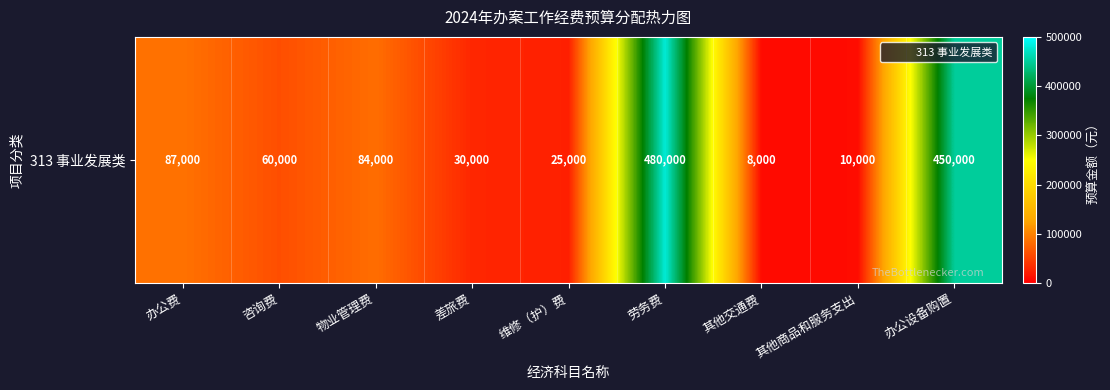

Rank the categories by value from lowest to highest.

其他交通费, 其他商品和服务支出, 维修（护）费, 差旅费, 咨询费, 物业管理费, 办公费, 办公设备购置, 劳务费